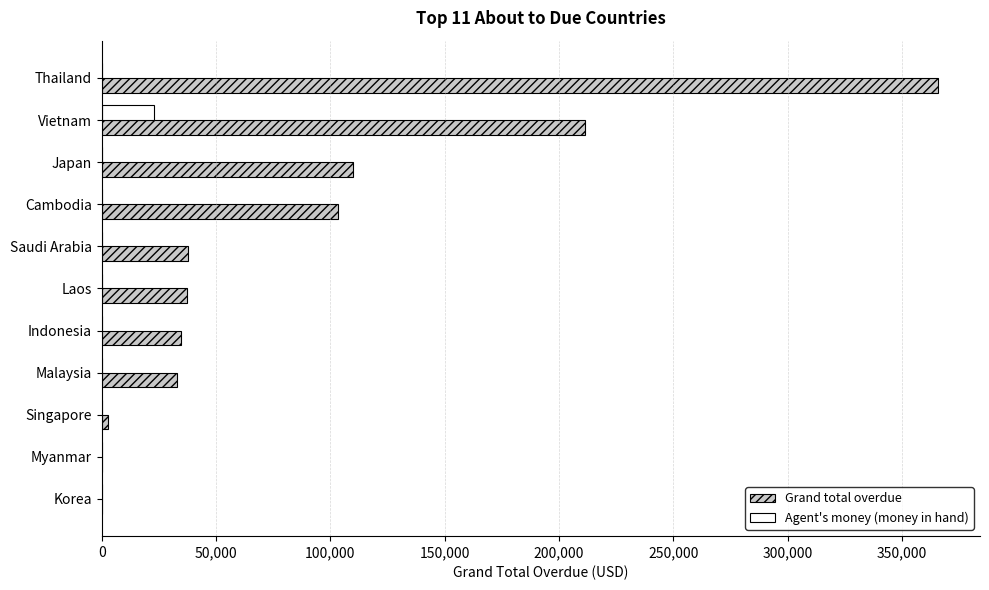

The value of Agent's money (money in hand) at Saudi Arabia is 0.0. True or false?

True